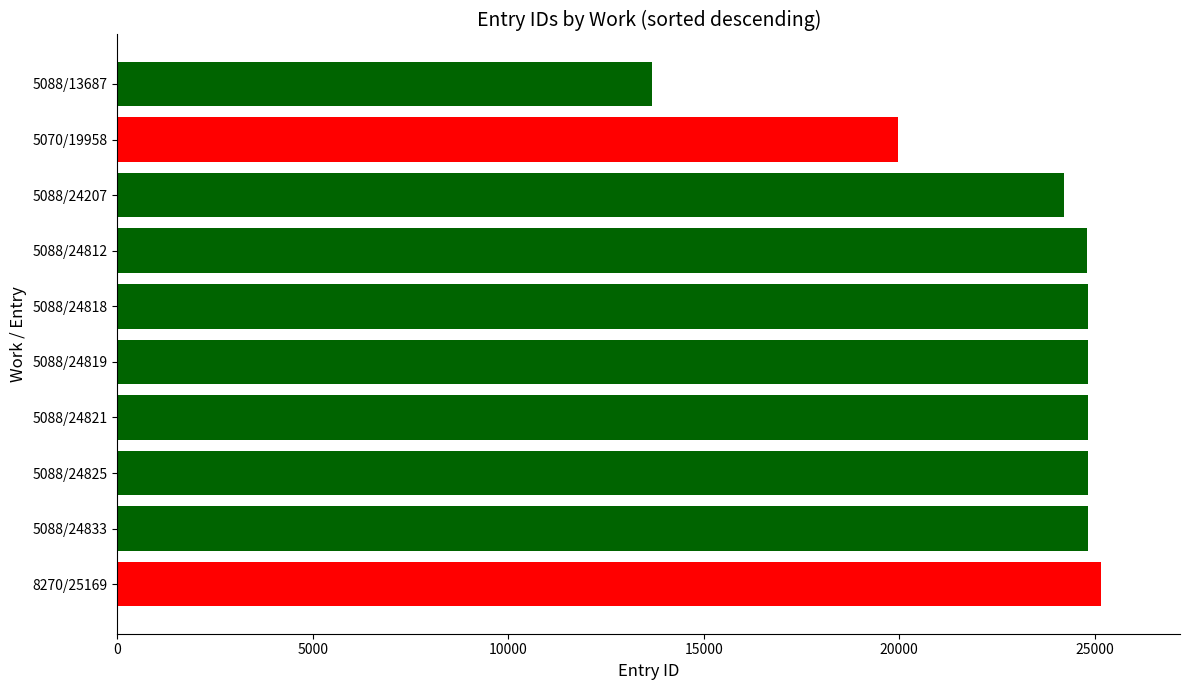

Is it true that the value at 8270/25169 is 35616?

False